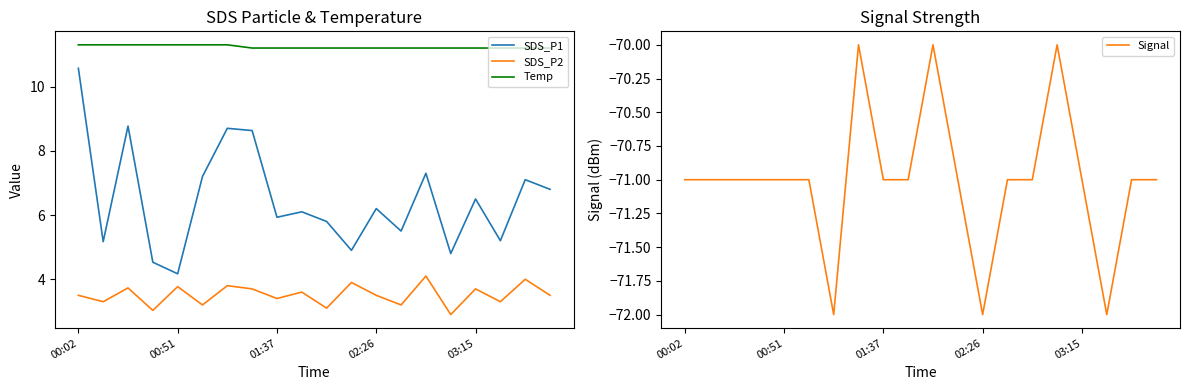

True or false: SDS_P1 and Temp intersect in this chart.

False